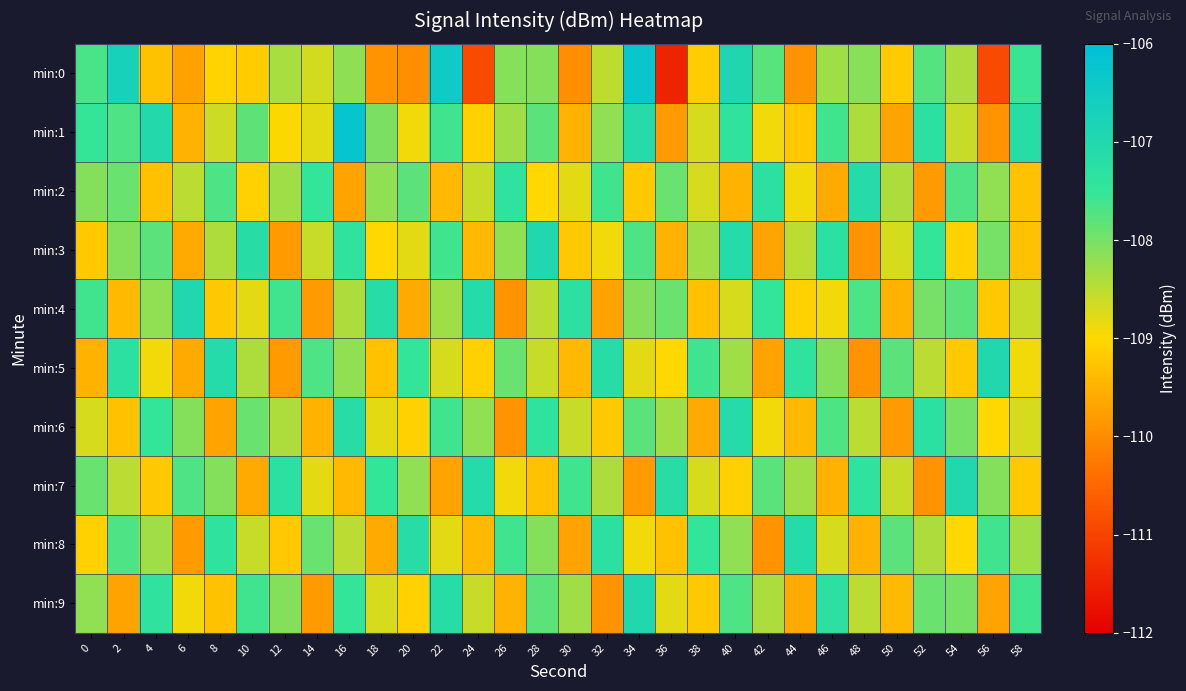

What is the total value across all series at 46?

-1083.0